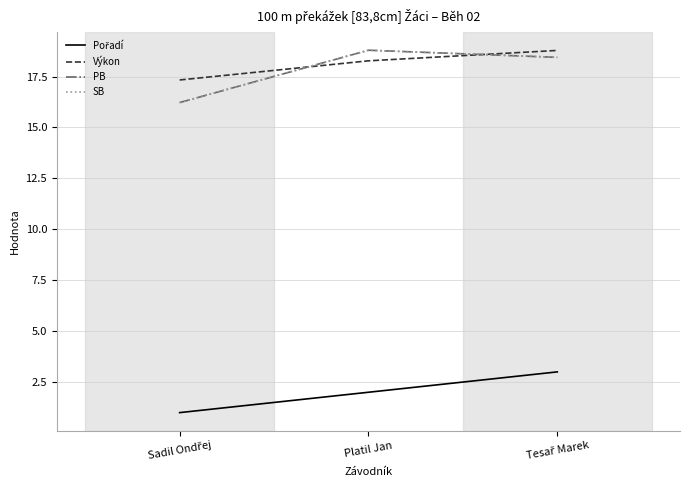

Where does the Výkon series first go above 18?

Platil Jan